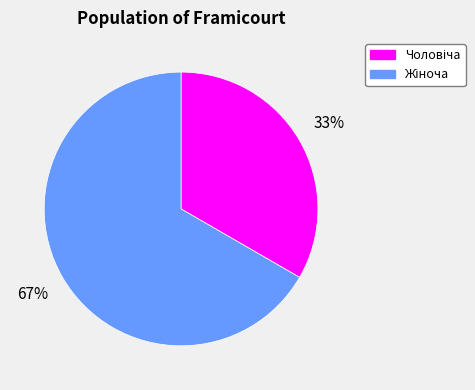

To the nearest percent, what is the average slice percentage?

50%